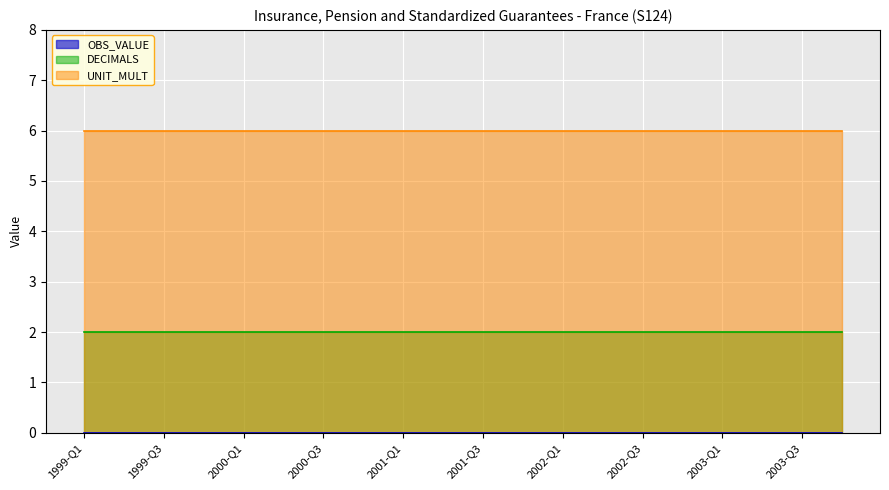

Reading left to right, extract all data points from this chart.

OBS_VALUE: 1999-Q1=0	1999-Q2=0	1999-Q3=0	1999-Q4=0	2000-Q1=0	2000-Q2=0	2000-Q3=0	2000-Q4=0	2001-Q1=0	2001-Q2=0	2001-Q3=0	2001-Q4=0	2002-Q1=0	2002-Q2=0	2002-Q3=0	2002-Q4=0	2003-Q1=0	2003-Q2=0	2003-Q3=0	2003-Q4=0
DECIMALS: 1999-Q1=2	1999-Q2=2	1999-Q3=2	1999-Q4=2	2000-Q1=2	2000-Q2=2	2000-Q3=2	2000-Q4=2	2001-Q1=2	2001-Q2=2	2001-Q3=2	2001-Q4=2	2002-Q1=2	2002-Q2=2	2002-Q3=2	2002-Q4=2	2003-Q1=2	2003-Q2=2	2003-Q3=2	2003-Q4=2
UNIT_MULT: 1999-Q1=6	1999-Q2=6	1999-Q3=6	1999-Q4=6	2000-Q1=6	2000-Q2=6	2000-Q3=6	2000-Q4=6	2001-Q1=6	2001-Q2=6	2001-Q3=6	2001-Q4=6	2002-Q1=6	2002-Q2=6	2002-Q3=6	2002-Q4=6	2003-Q1=6	2003-Q2=6	2003-Q3=6	2003-Q4=6